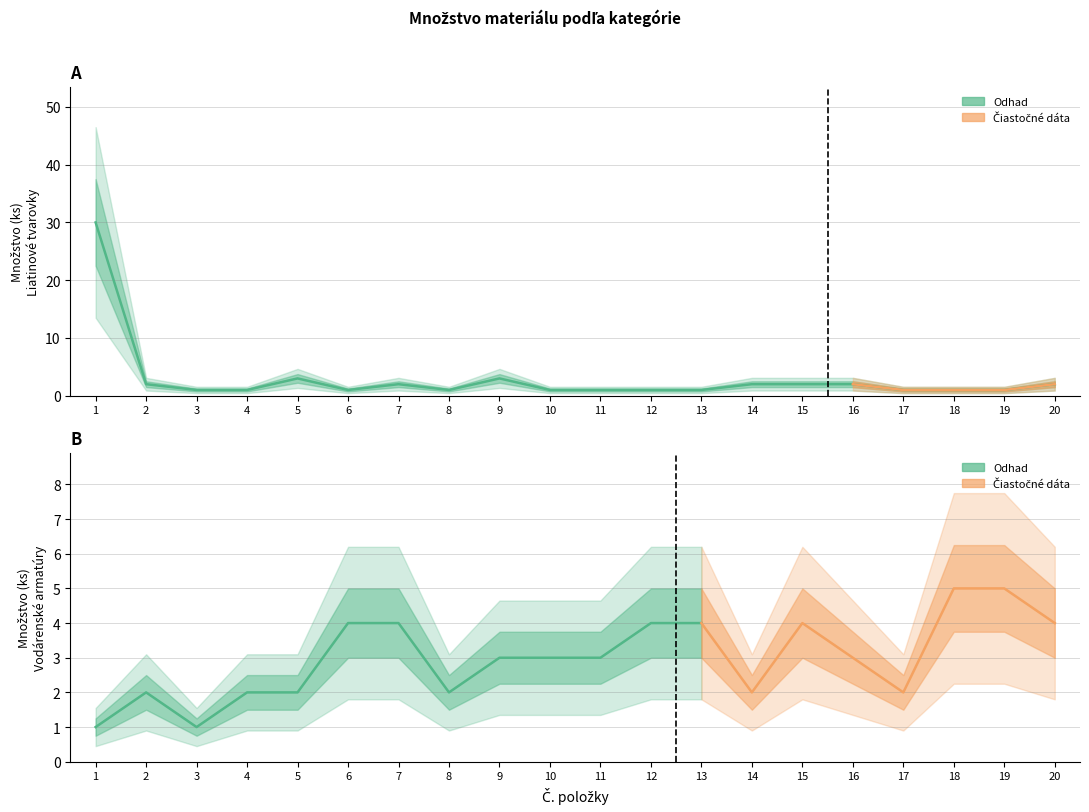

At which category does the chart reach its minimum across all series?

3